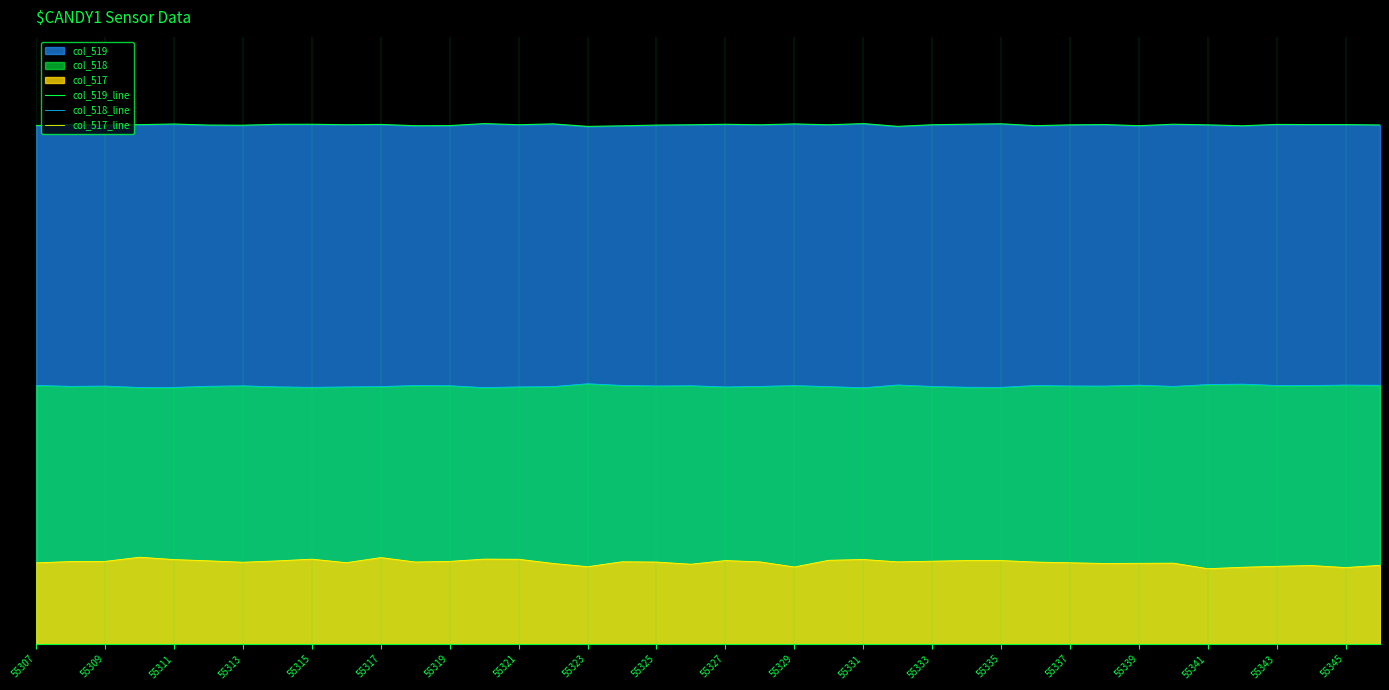

At 55343, list the series in order from largest to smallest.

col_519_line, col_518_line, col_517_line